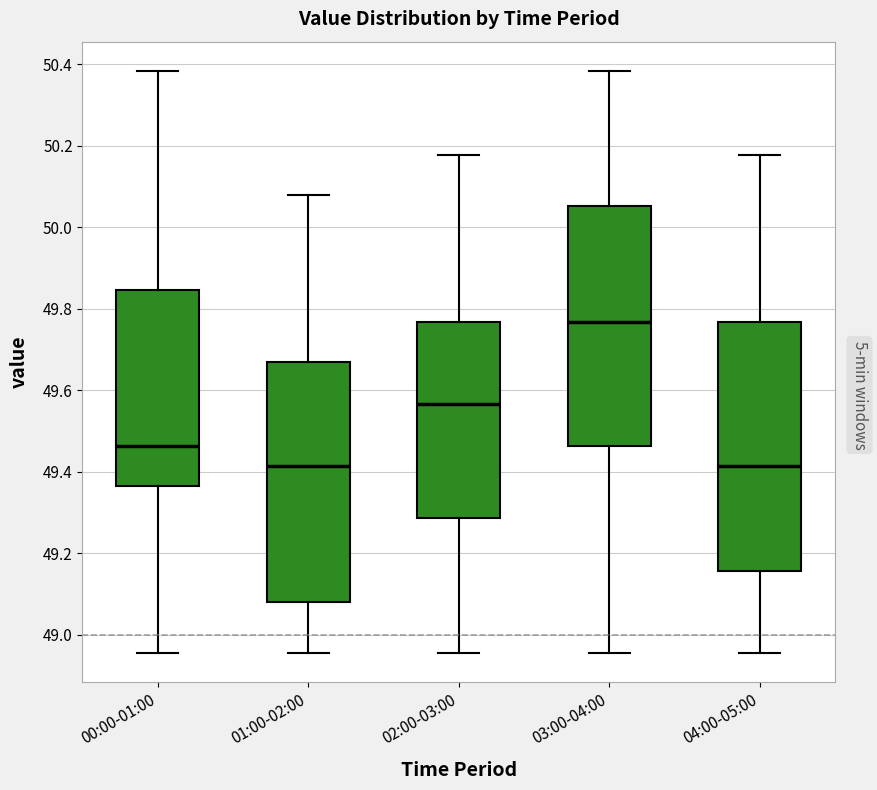

Reading left to right, read every box against the y-axis: the position of its median line, the range the box covers, and the ends of its whiskers. The values are not printed on the chart, so give them approximately, as read against the axis.

00:00-01:00: median 49.46, box 49.36 to 49.84, whiskers 48.96 to 50.38
01:00-02:00: median 49.42, box 49.08 to 49.68, whiskers 48.96 to 50.08
02:00-03:00: median 49.56, box 49.28 to 49.76, whiskers 48.96 to 50.18
03:00-04:00: median 49.76, box 49.46 to 50.06, whiskers 48.96 to 50.38
04:00-05:00: median 49.42, box 49.16 to 49.76, whiskers 48.96 to 50.18